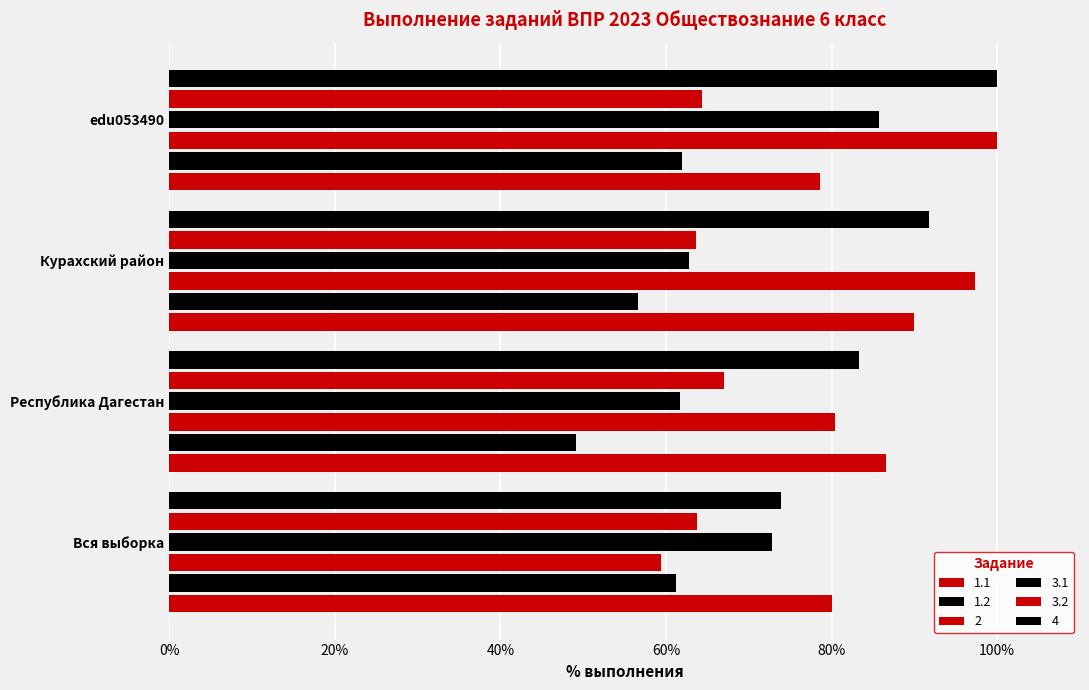

What is the label of the 1st bar from the left?

Вся выборка